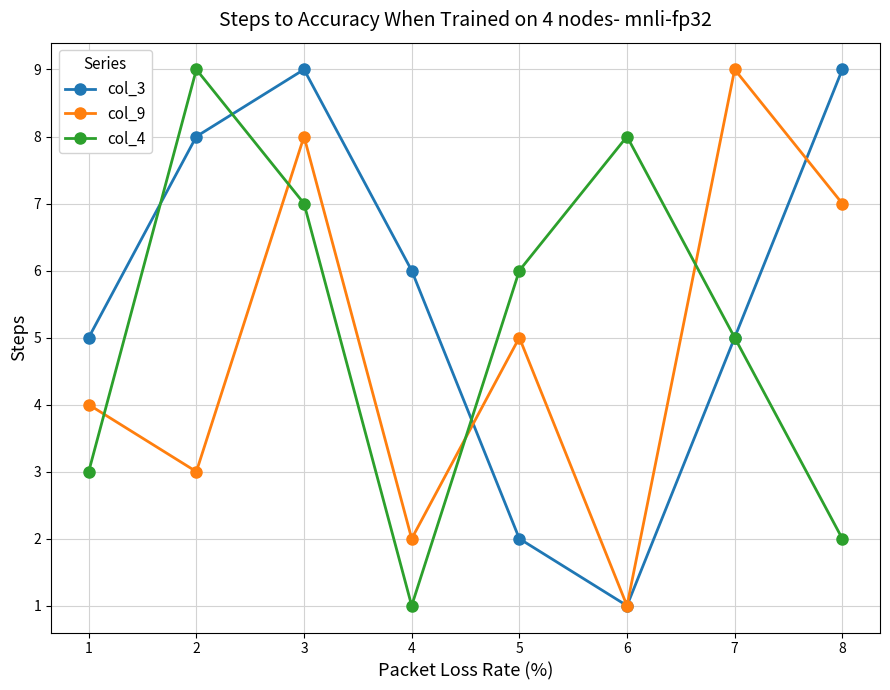

What is the greatest value displayed?

9